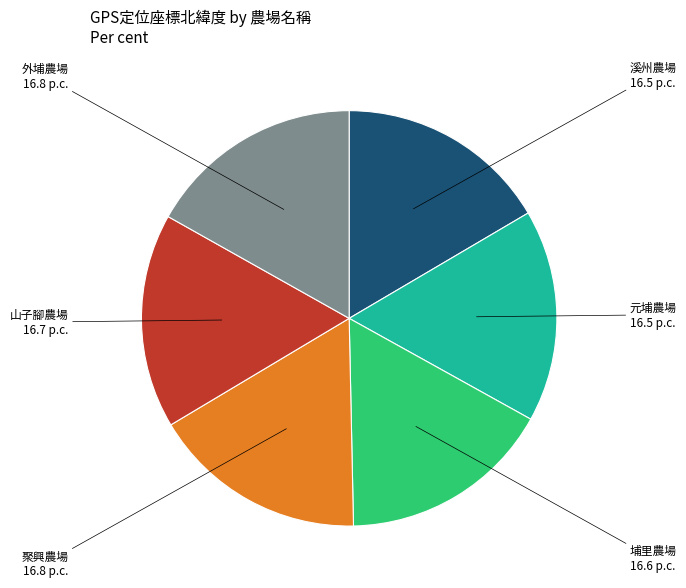

How many segments does this pie chart have?

6